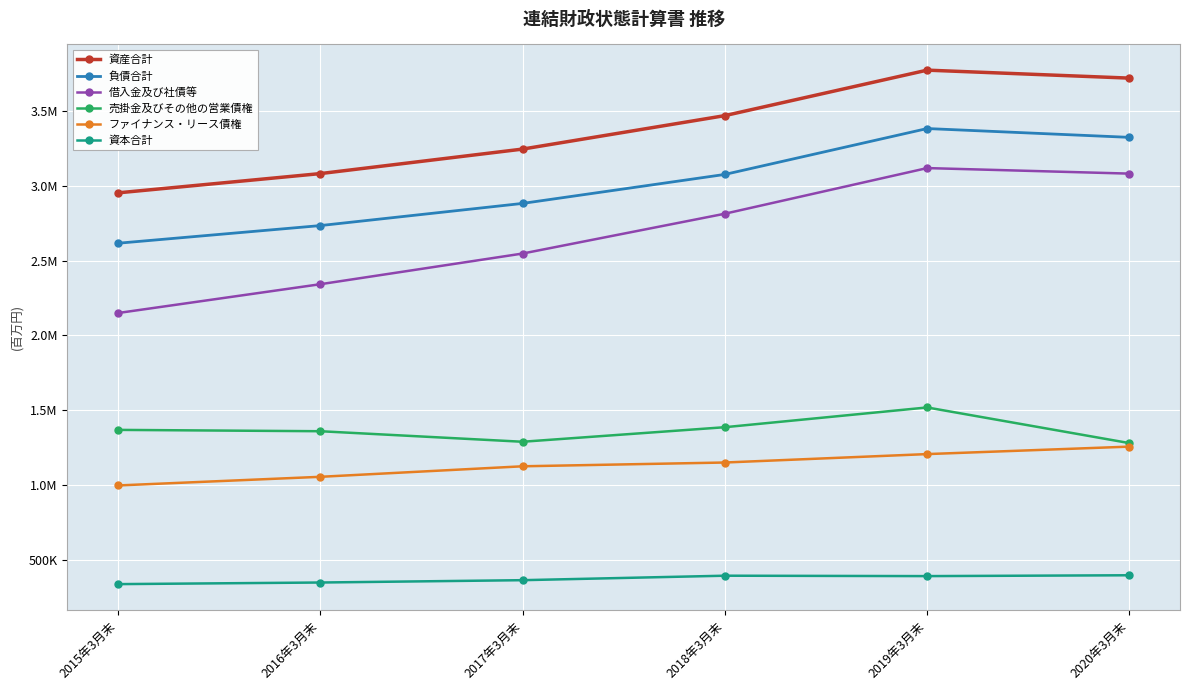

Where does the ファイナンス・リース債権 series first go above 1149772?

2019年3月末